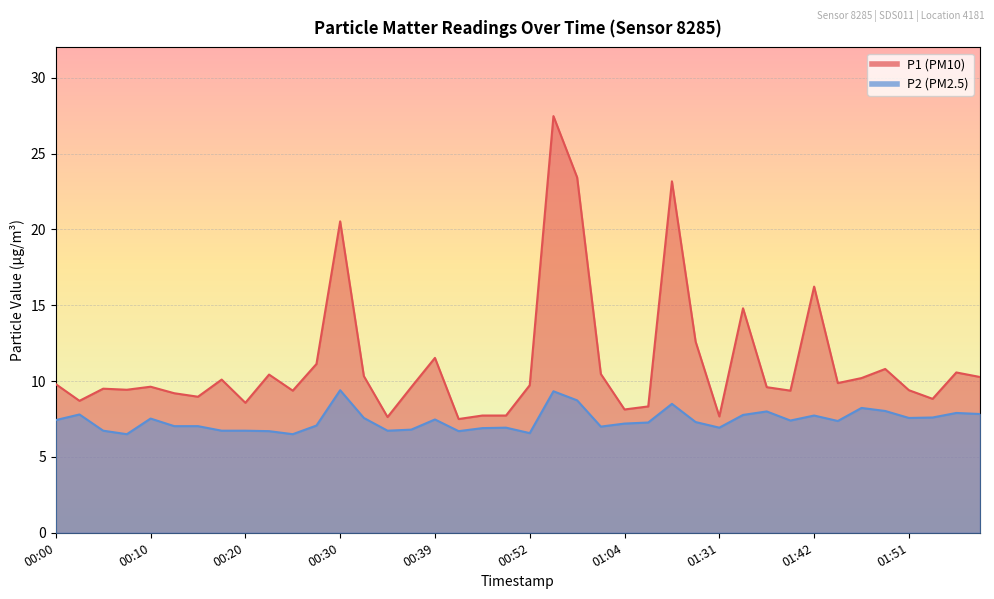

Between 01:02 and 01:17, which series saw the biggest shift?

P1